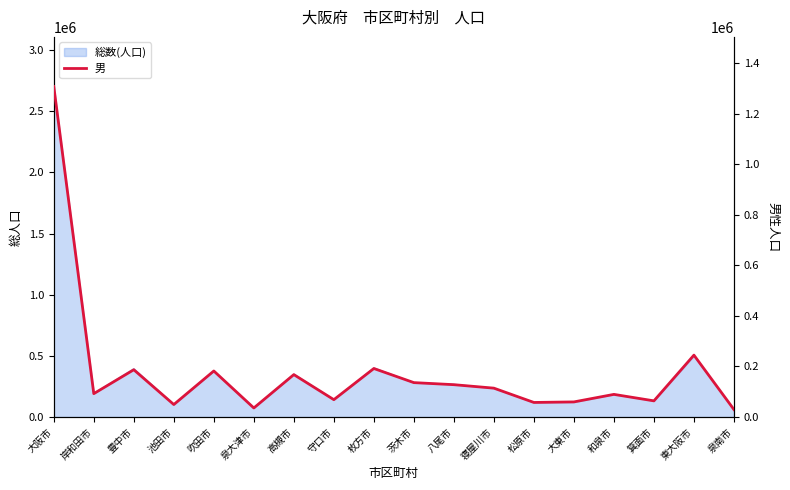

Approximately how many times larger is the value at 東大阪市 compared to 松原市?

4.2